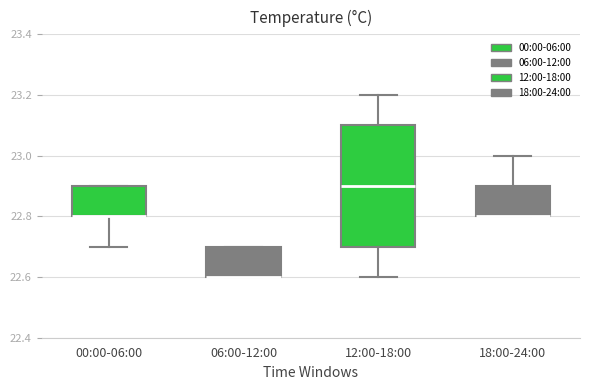

Where is the lower edge of the box for 18:00-24:00 on the y-axis? The values are not printed on the chart, so give them approximately, as read against the axis.

22.8